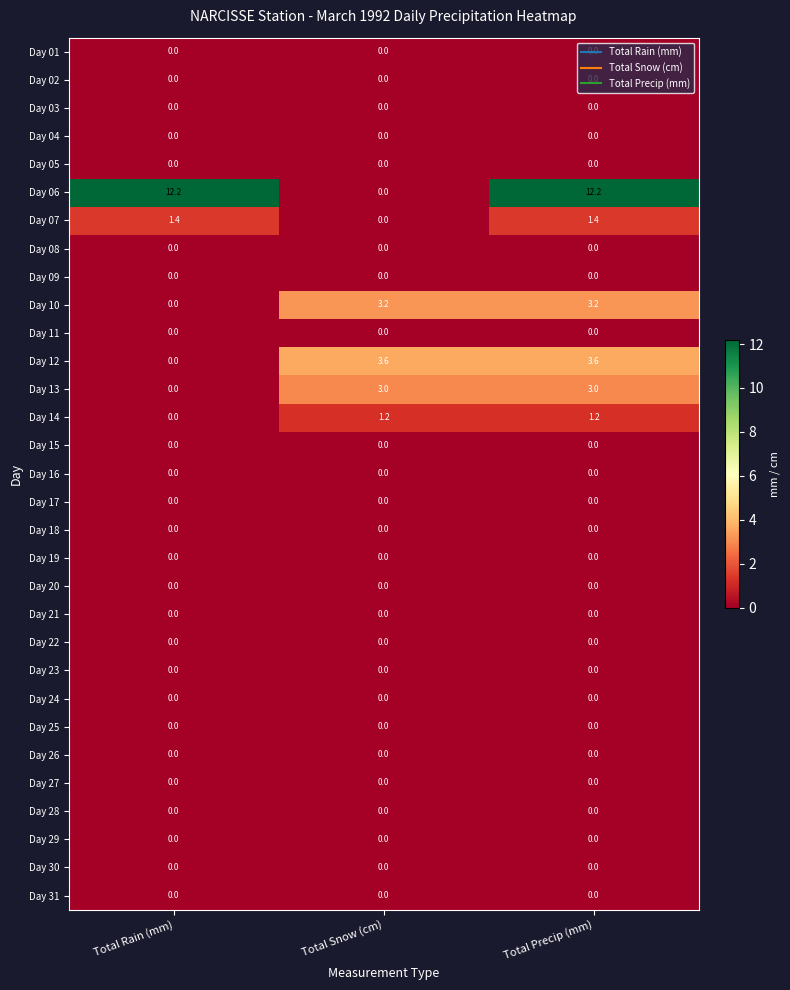

What is the approximate value of Day 06 at Total Rain (mm)?

12.2